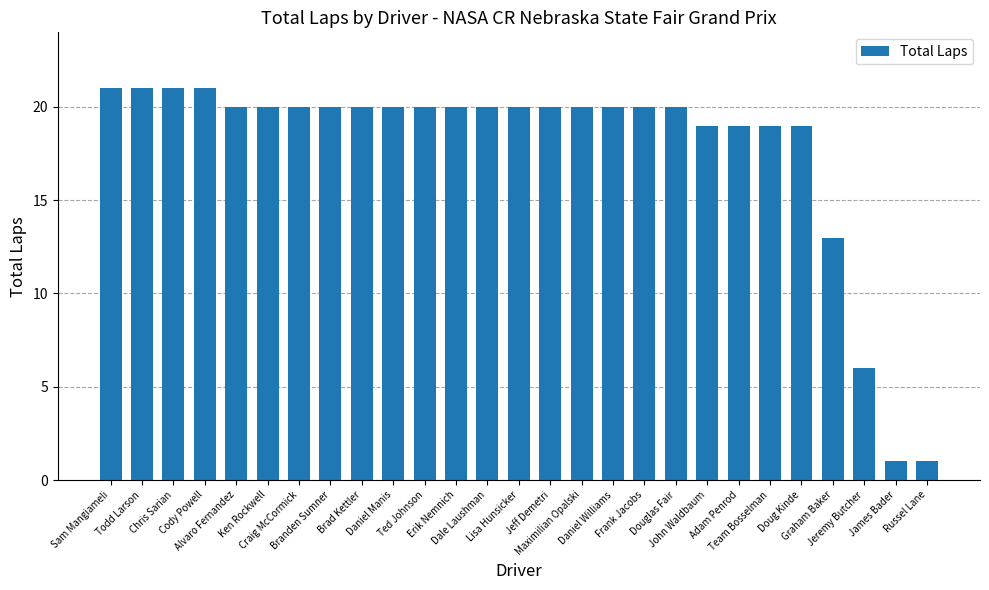

How many series are shown in this chart?

1